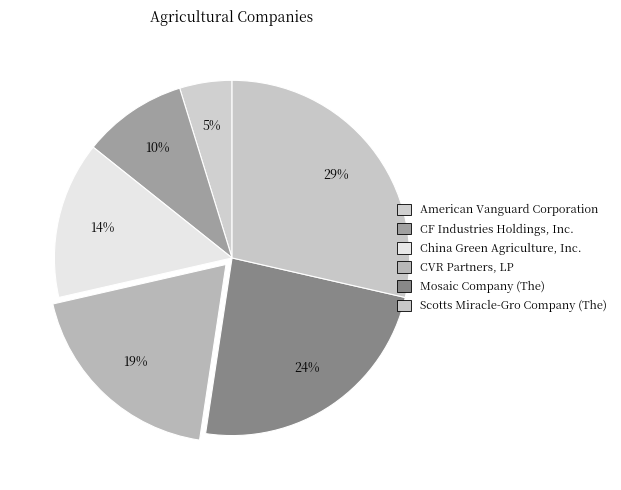

Does Mosaic Company (The) account for over 50% of the chart?

No